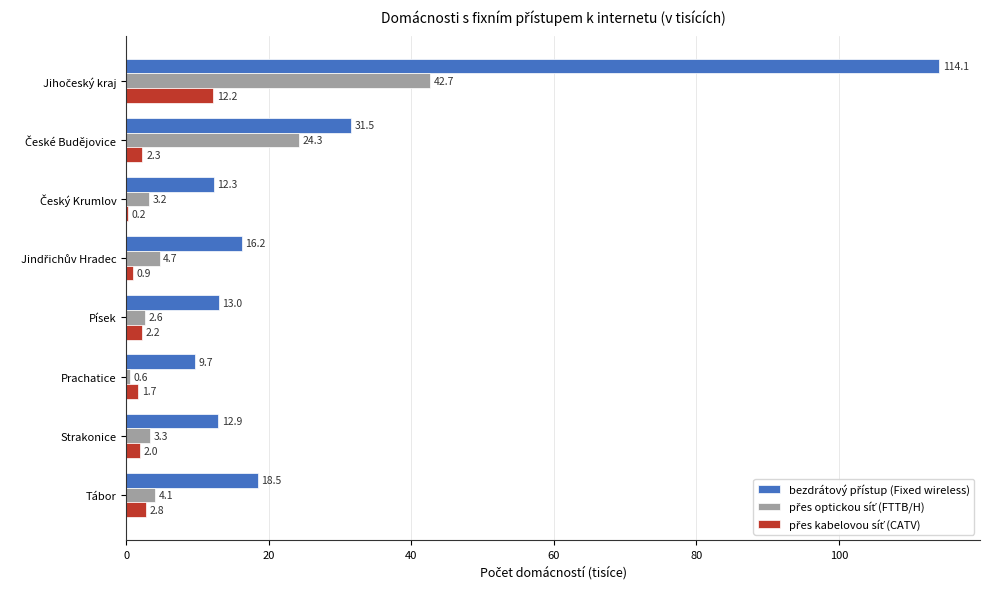

Count the number of data series in this chart.

3